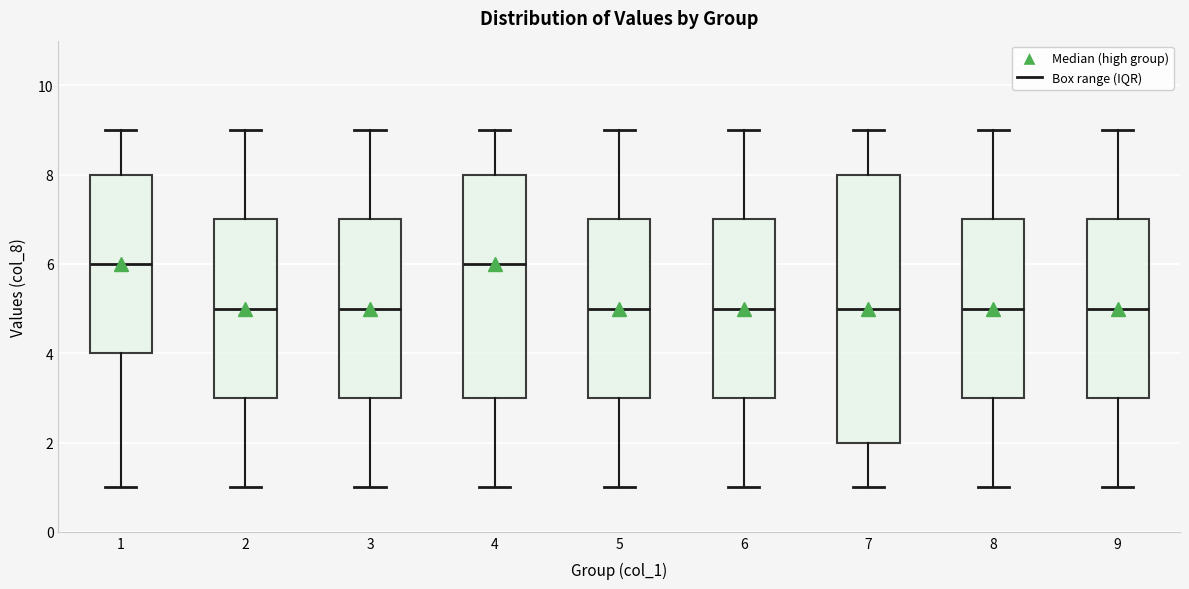

Where does the lower whisker of the box at x = 1 end on the y-axis? The values are not printed on the chart, so give them approximately, as read against the axis.

1